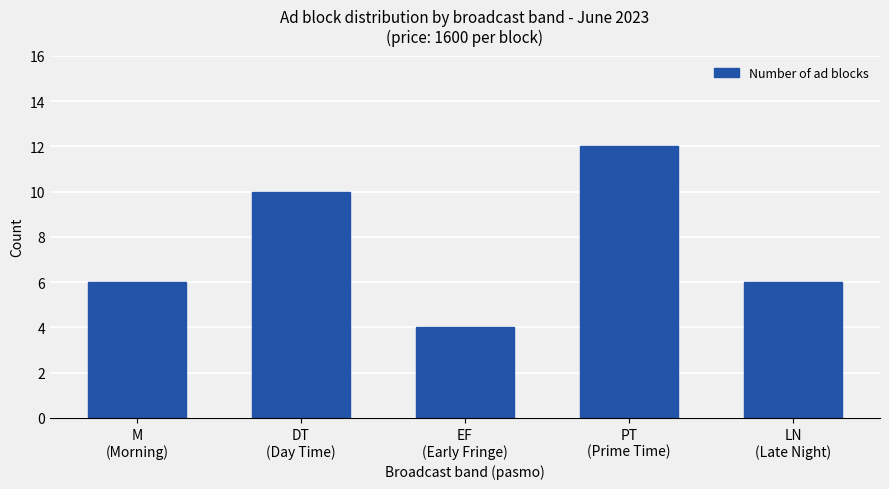

What is the difference between the second highest and minimum values?

6